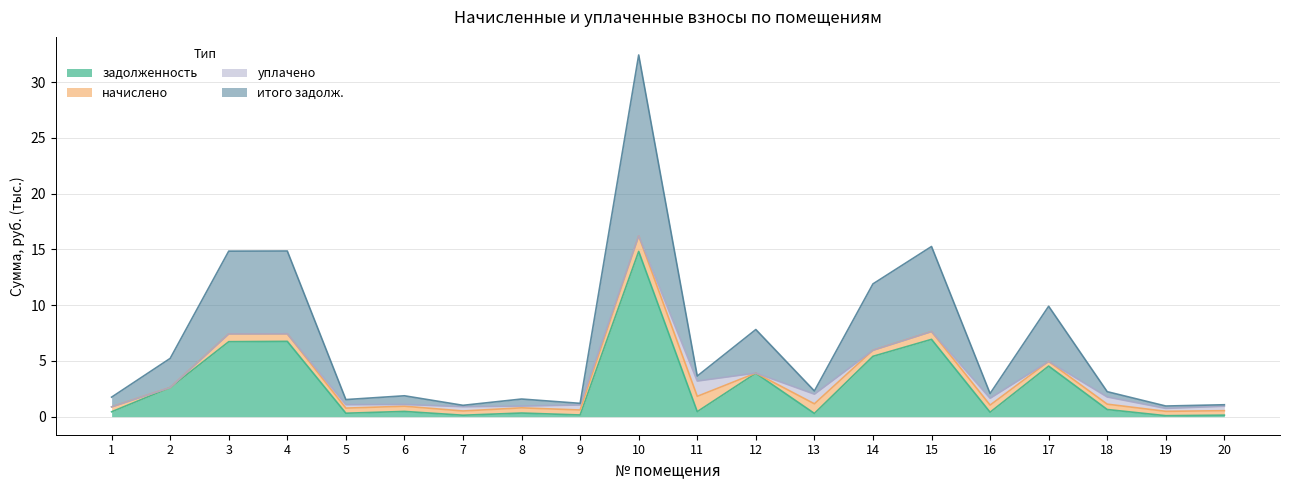

What is the difference between the second highest and minimum values in the задолженность series?

6.8